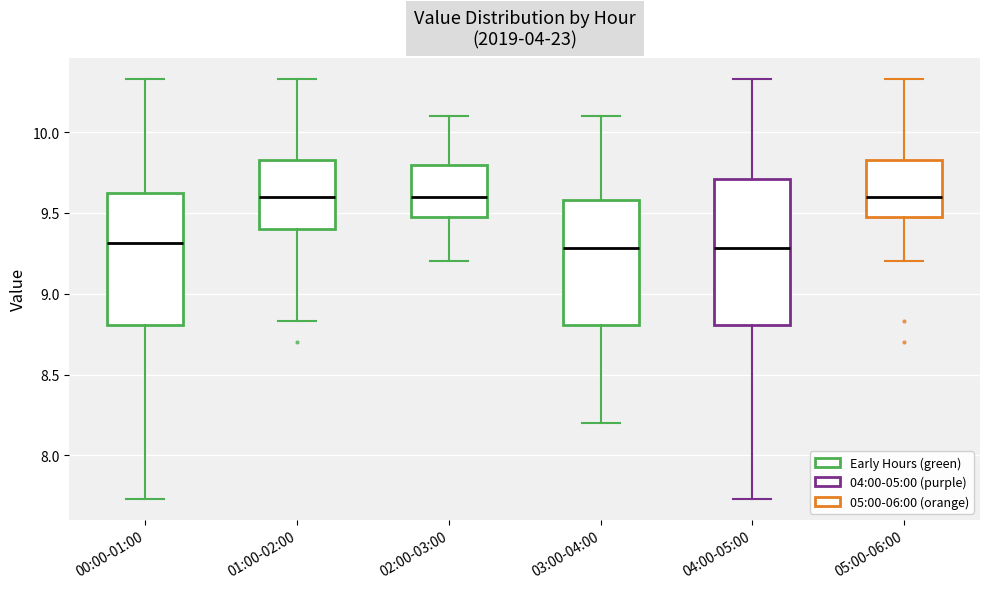

Reading left to right, transcribe this box plot: for each box, give where its median line is, the range the box spans, and where its two whiskers end, as read against the y-axis. The values are not printed on the chart, so give them approximately, as read against the axis.

00:00-01:00: median 9.30, box 8.80 to 9.65, whiskers 7.75 to 10.35
01:00-02:00: median 9.60, box 9.40 to 9.85, whiskers 8.85 to 10.35
02:00-03:00: median 9.60, box 9.50 to 9.80, whiskers 9.20 to 10.10
03:00-04:00: median 9.30, box 8.80 to 9.60, whiskers 8.20 to 10.10
04:00-05:00: median 9.30, box 8.80 to 9.70, whiskers 7.75 to 10.35
05:00-06:00: median 9.60, box 9.50 to 9.85, whiskers 9.20 to 10.35